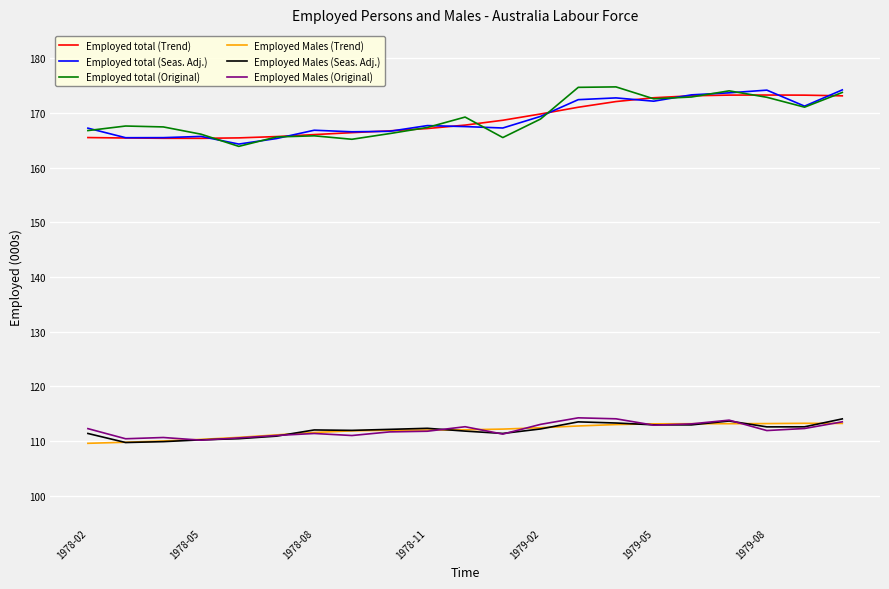

What is the maximum value for Employed Males (Seas. Adj.)?

114.0